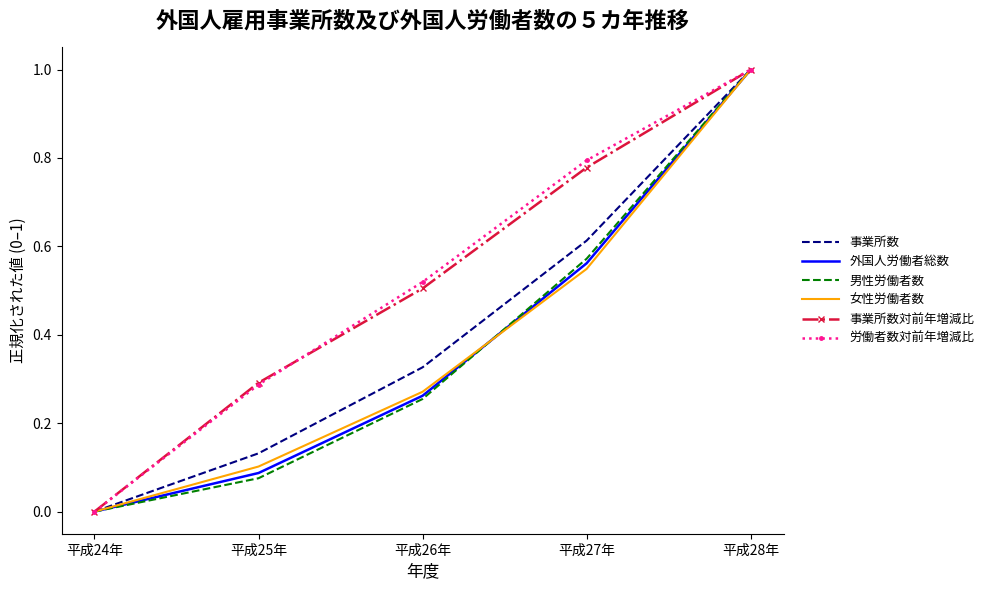

What is the maximum value for 外国人労働者総数?

1.0